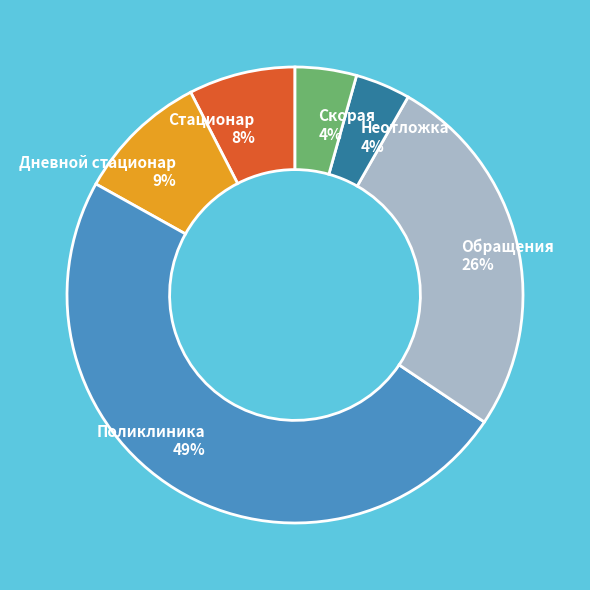

Count the number of slices in the pie.

6